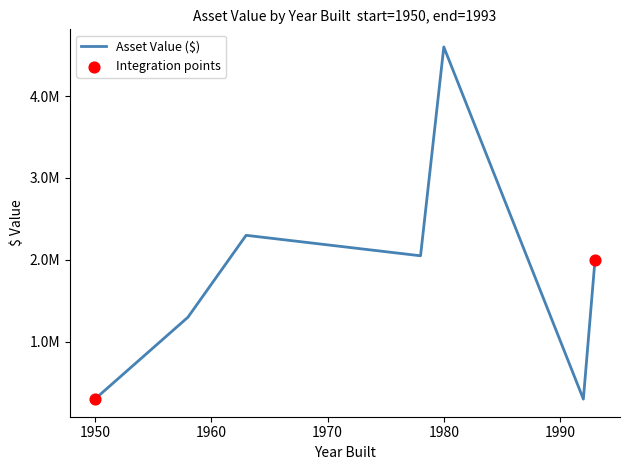

Does the chart have visible grid lines?

No